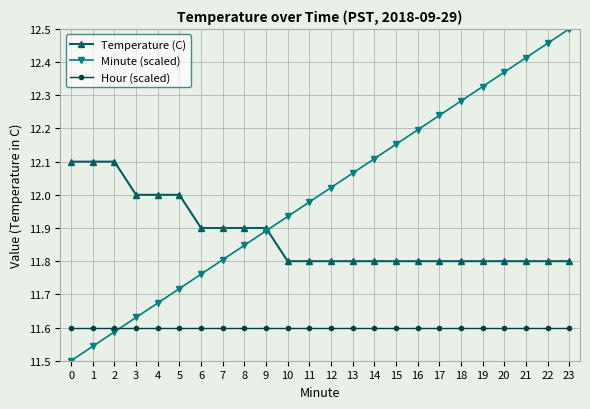

Does the chart have visible grid lines?

Yes